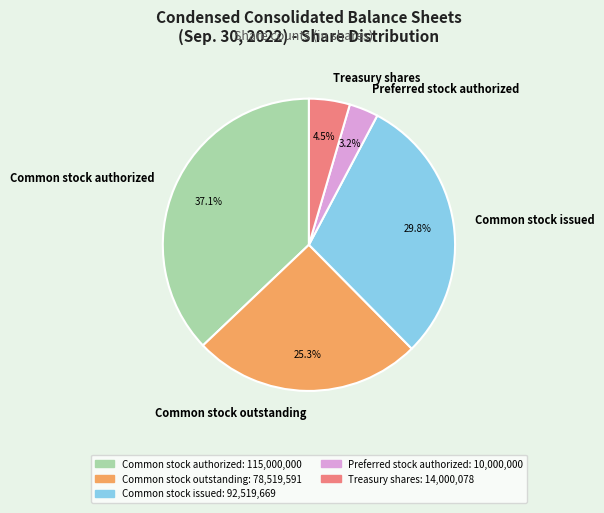

Is there a majority slice in this chart?

No